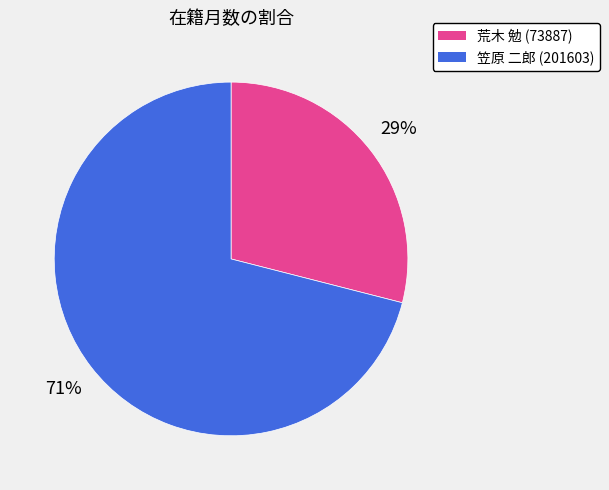

The 荒木 勉 (73887) slice represents 29% of the pie. True or false?

True